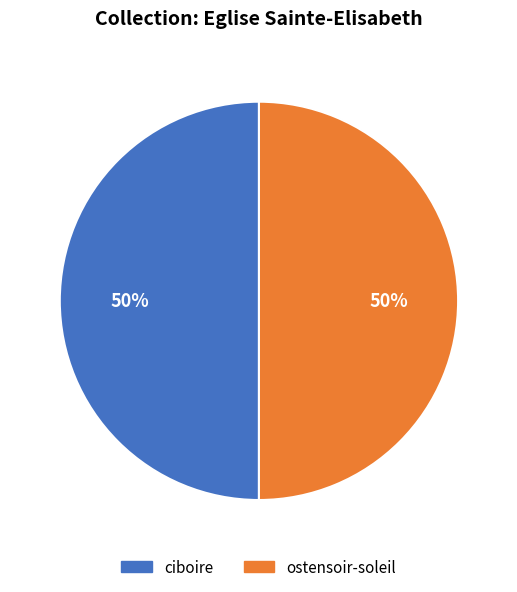

To the nearest percent, what percentage of the pie is ostensoir-soleil?

50%